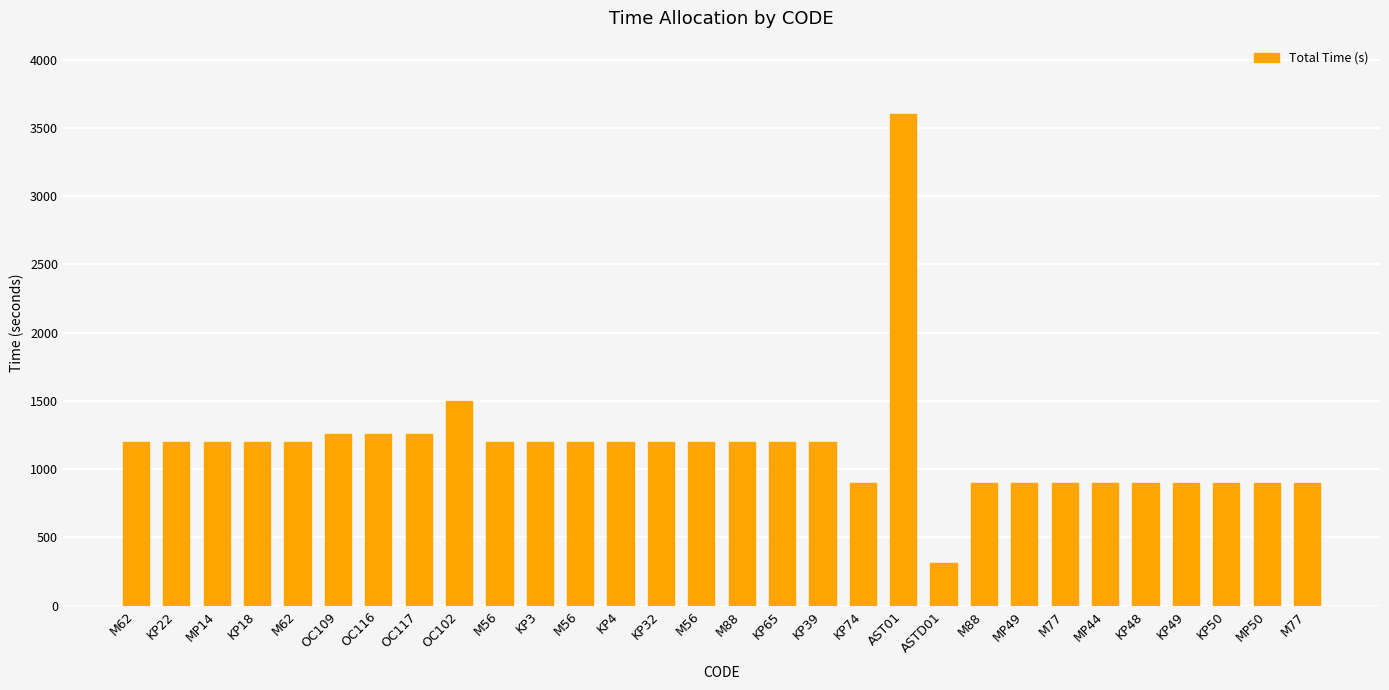

How many categories are shown in the chart?

30